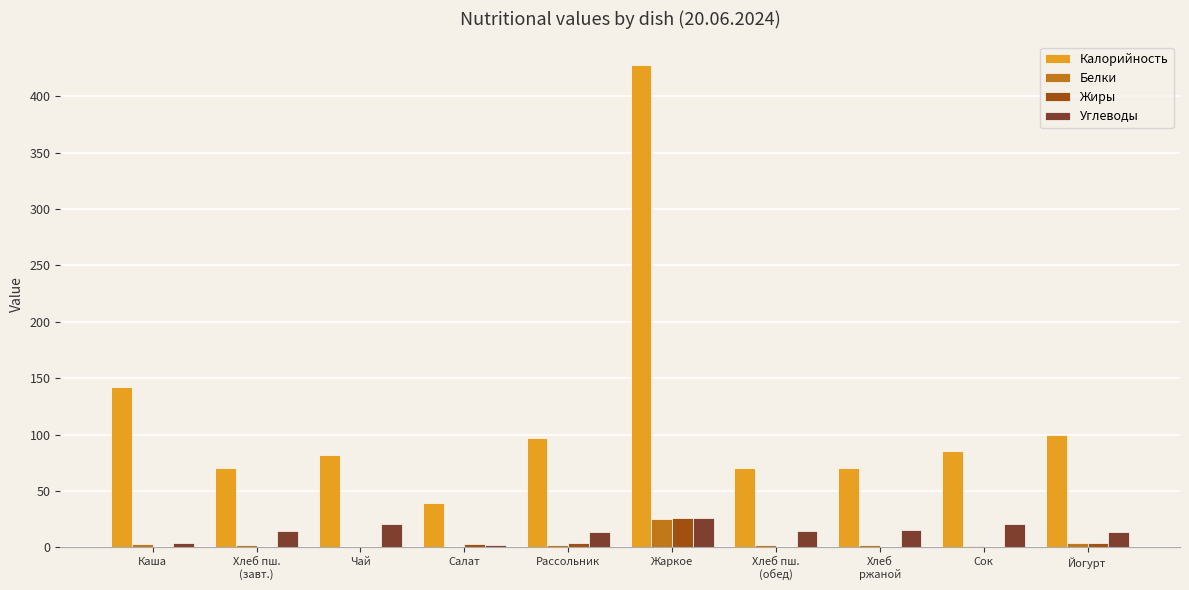

What is the sum of all Белки values?

41.0